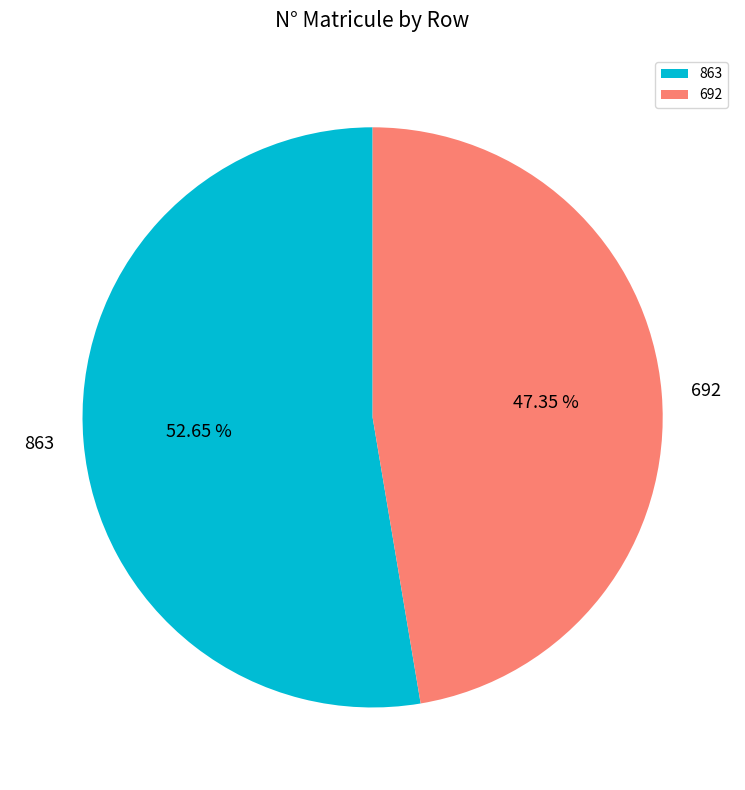

Rank the categories by value from lowest to highest.

692, 863